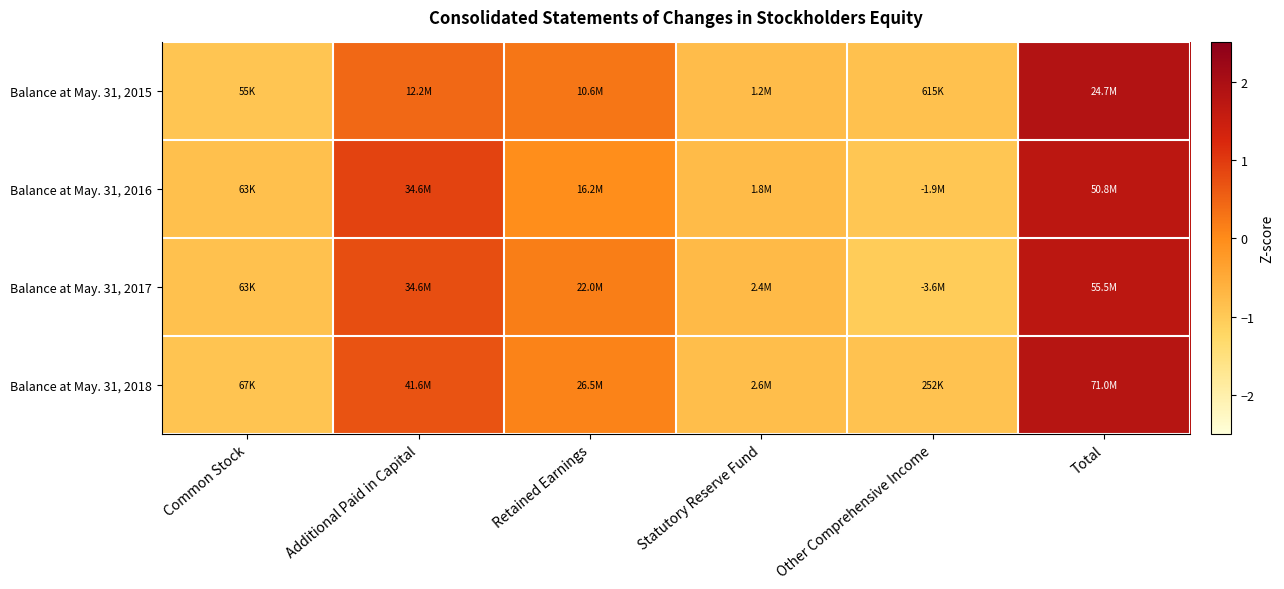

Rank the series at Additional Paid in Capital from highest to lowest value.

Balance at May. 31, 2016, Balance at May. 31, 2017, Balance at May. 31, 2018, Balance at May. 31, 2015